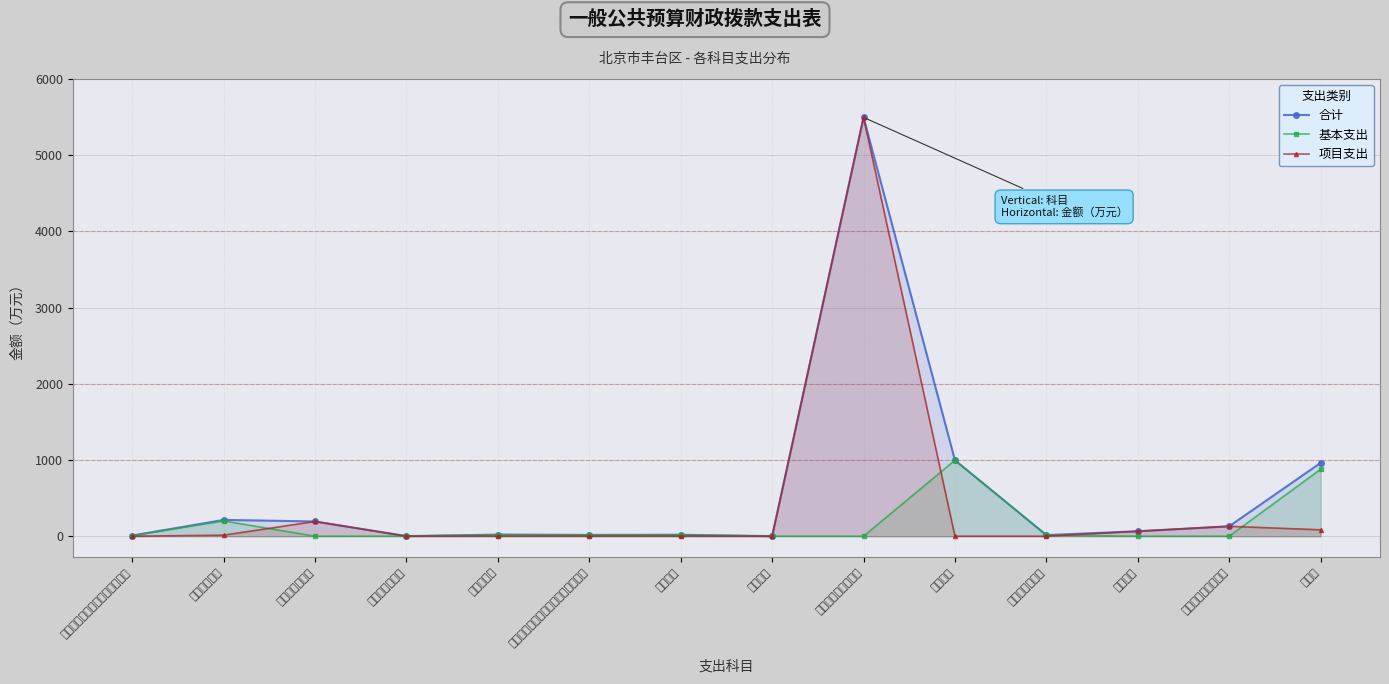

What is the highest value of the 合计 series?

5496.1